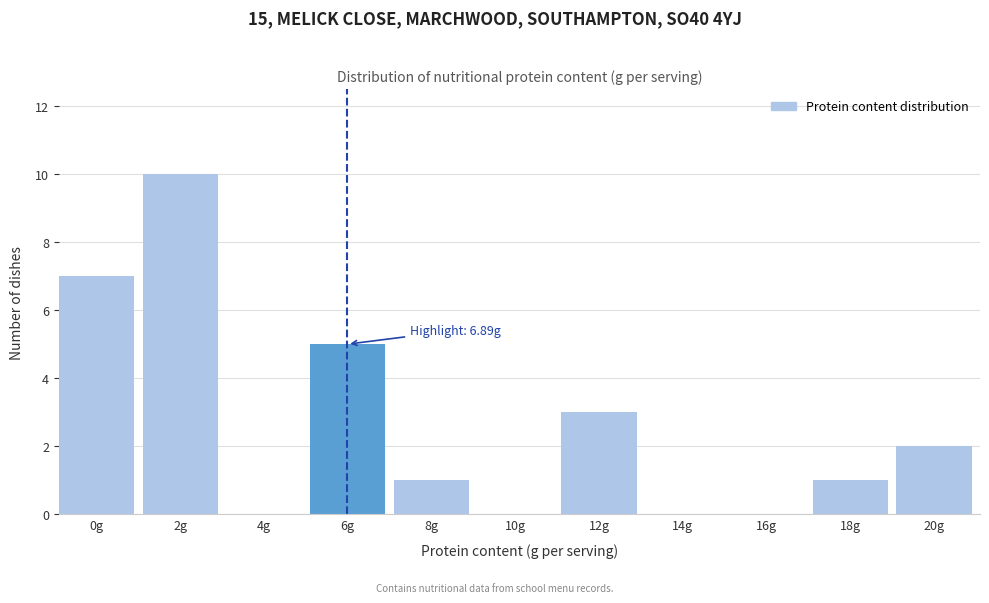

Reading left to right, transcribe all the data shown in this chart.

0g=7	2g=10	4g=0	6g=5	8g=1	10g=0	12g=3	14g=0	16g=0	18g=1	20g=2